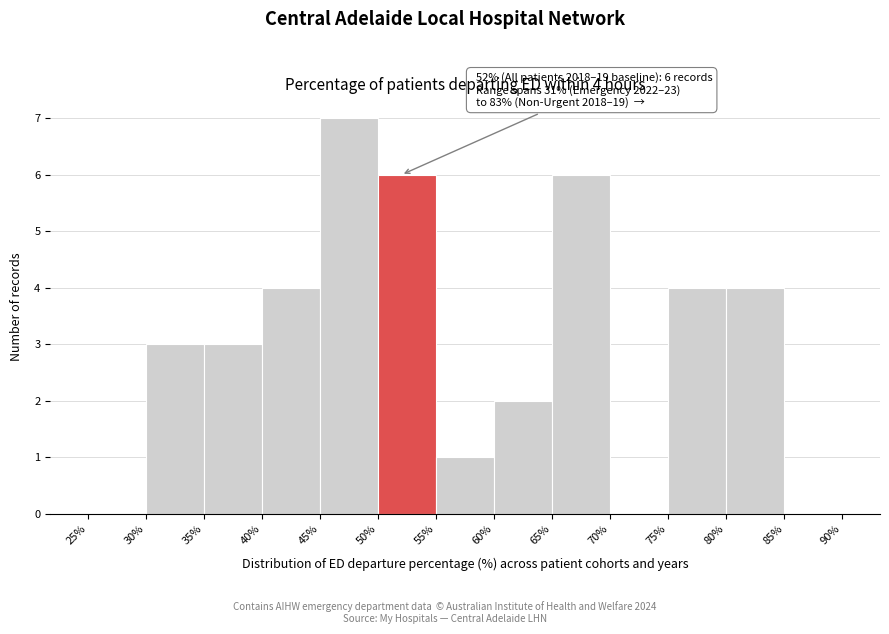

Which range on the x-axis has the tallest bar?

45% to 50%